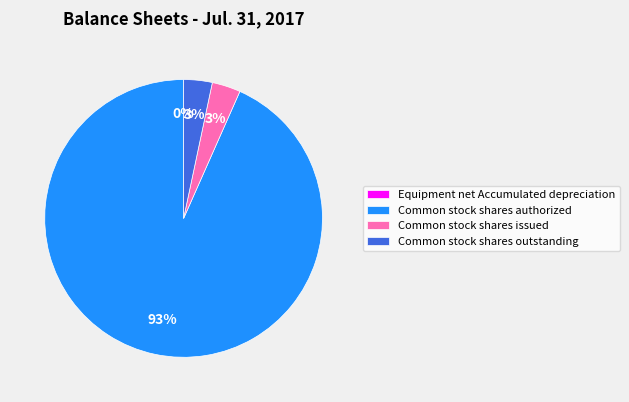

What is the ratio of the value at Common stock shares issued to the value at Common stock shares outstanding?

1.0